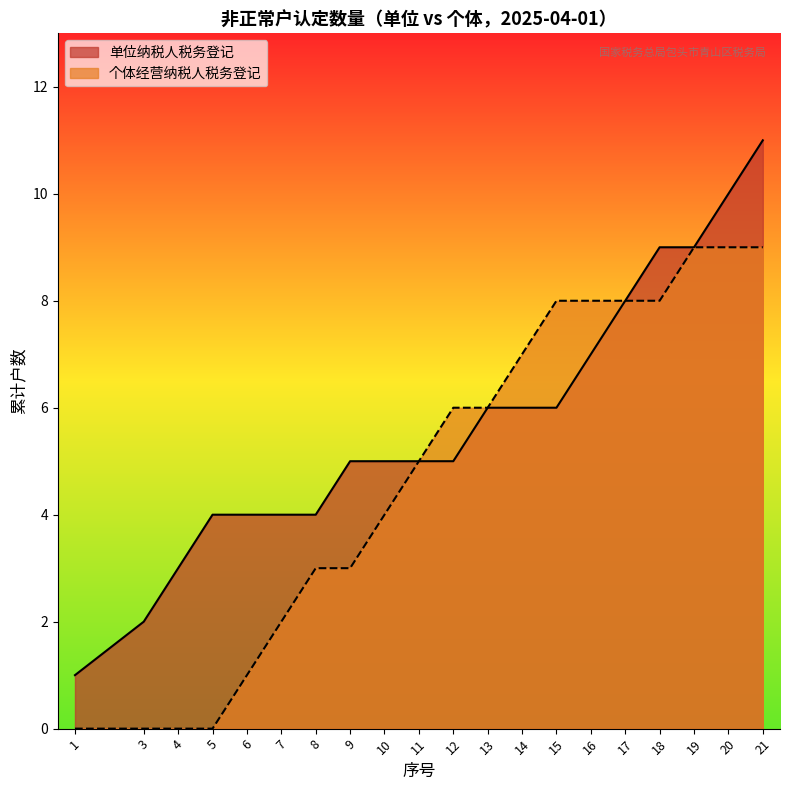

Which label corresponds to the largest value in the chart?

21